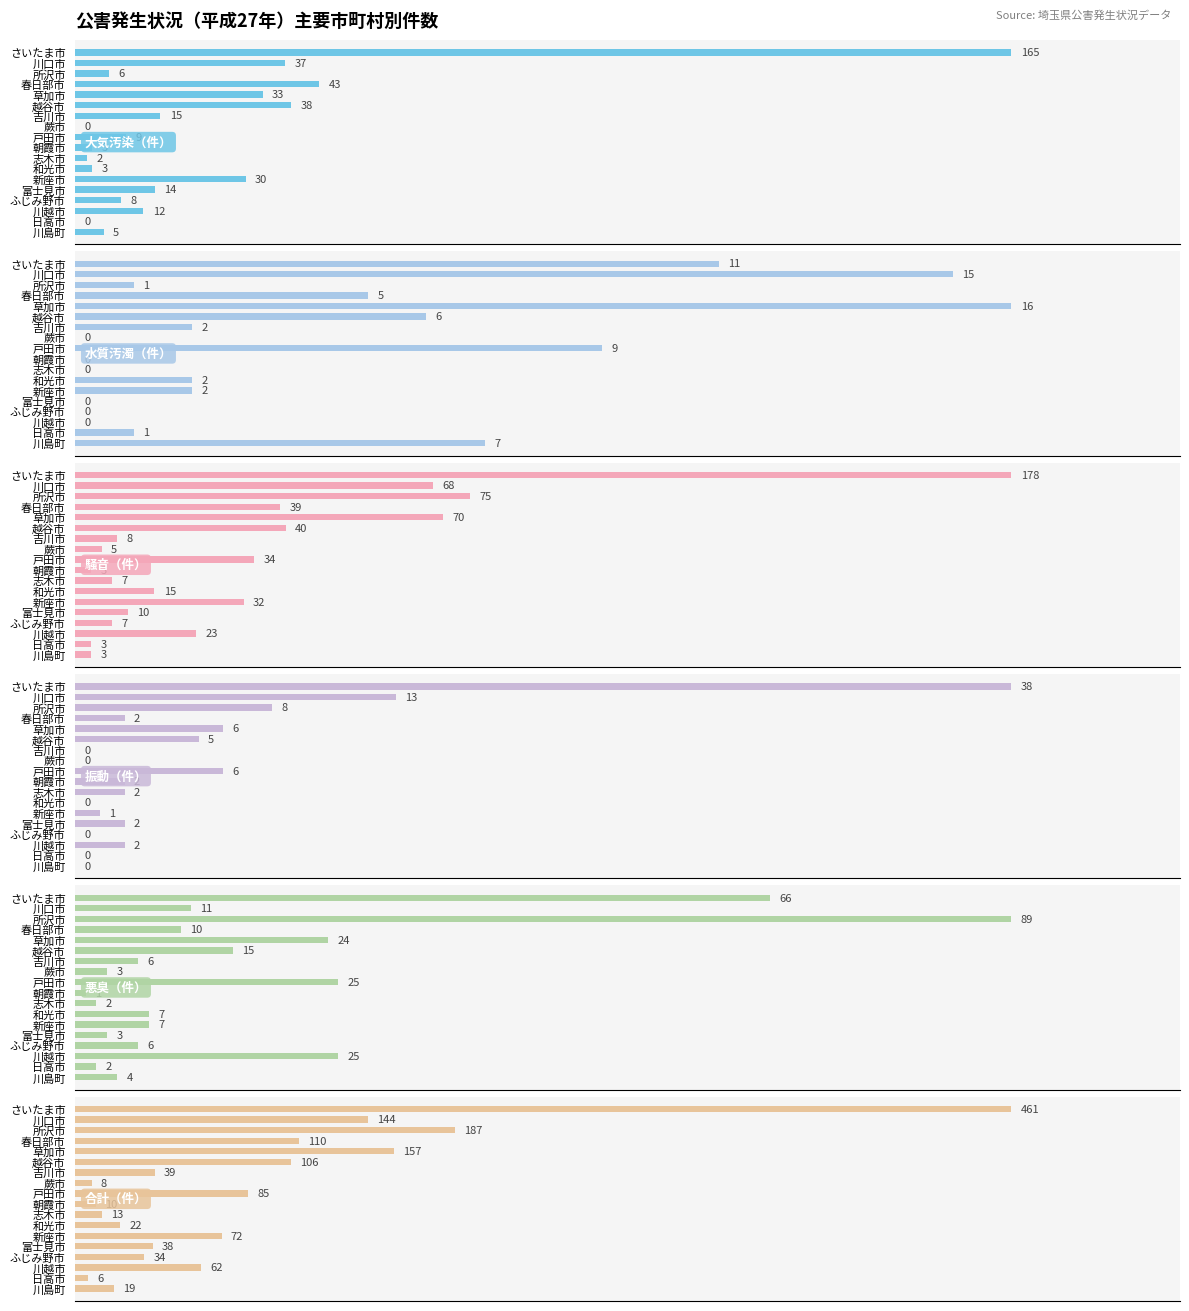

Which series has the largest range (max minus min)?

合計（件）